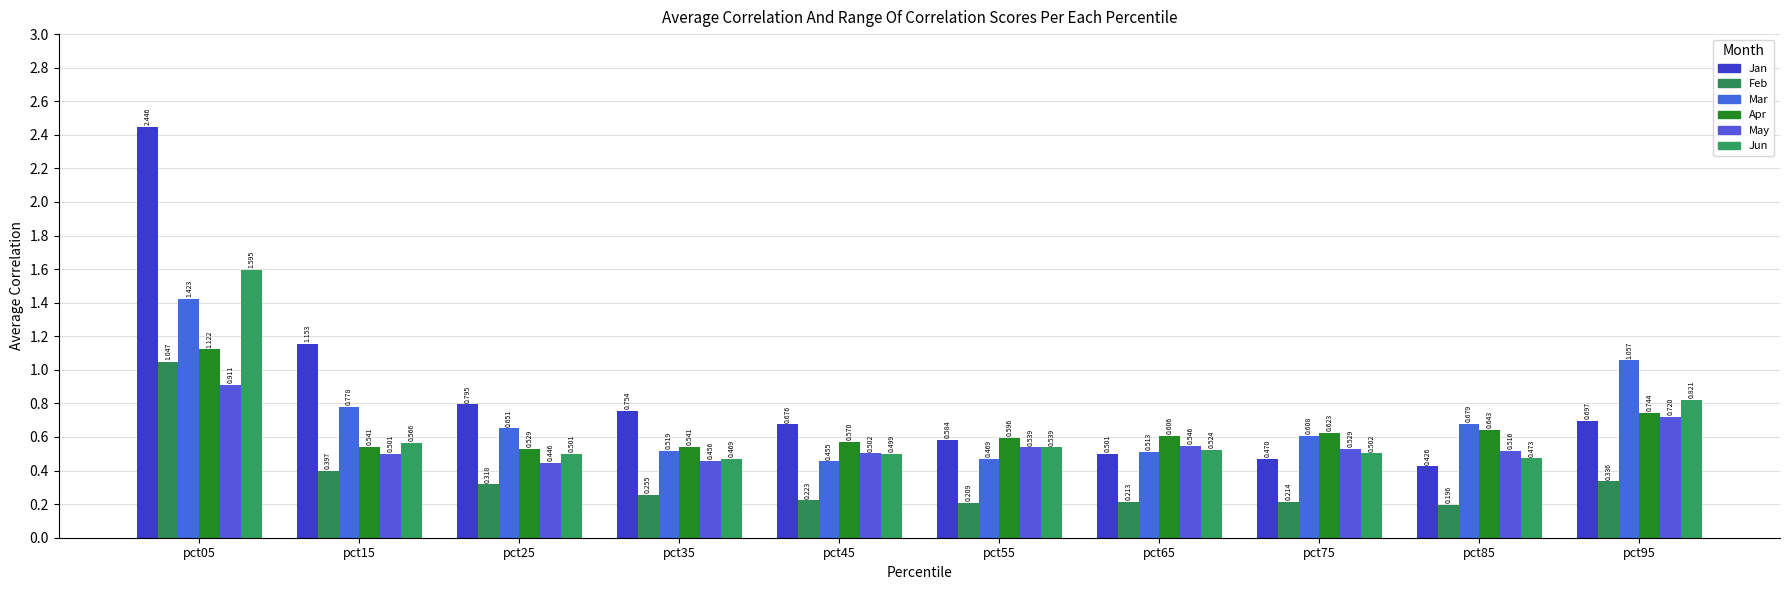

What is the sum of all Jan values?

8.5